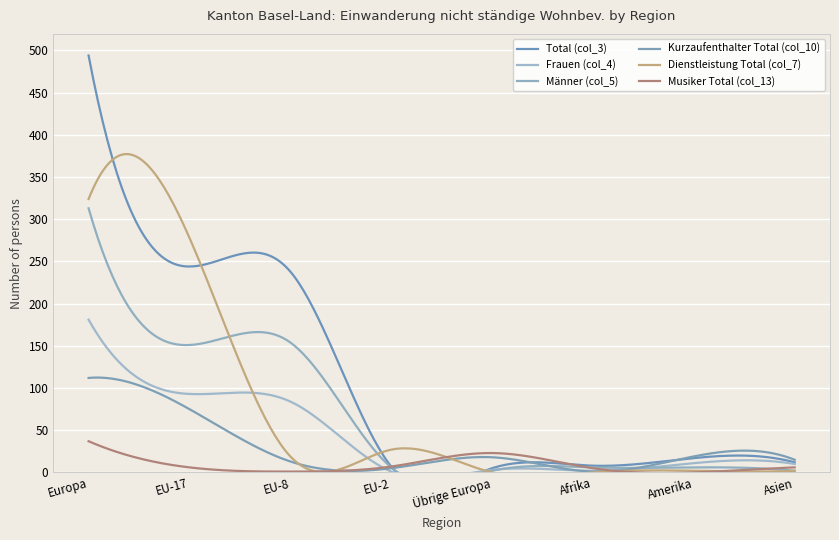

What is the highest value of the Musiker Total (col_13) series?

37.0